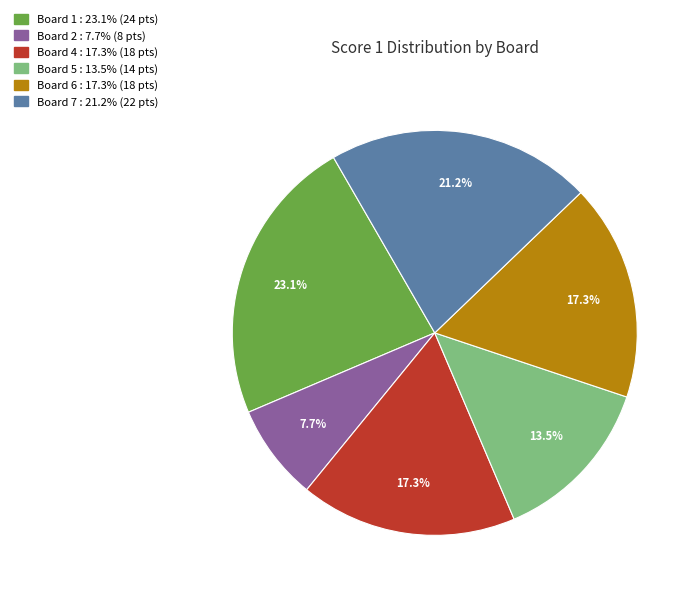

Is there a majority slice in this chart?

No